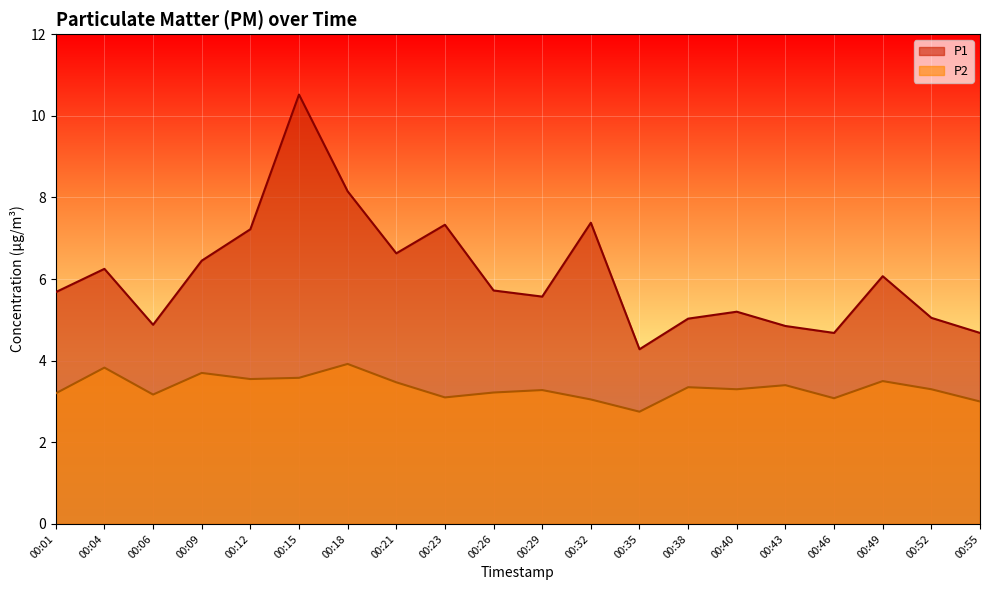

At which category is the sum across all series the highest?

00:15